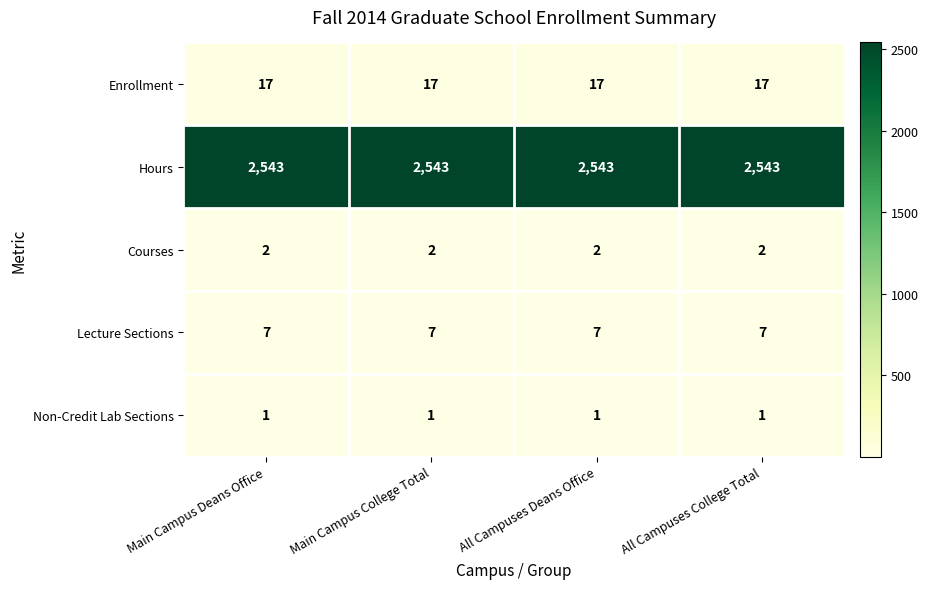

What is the total value across all series at Main Campus Deans Office?

2570